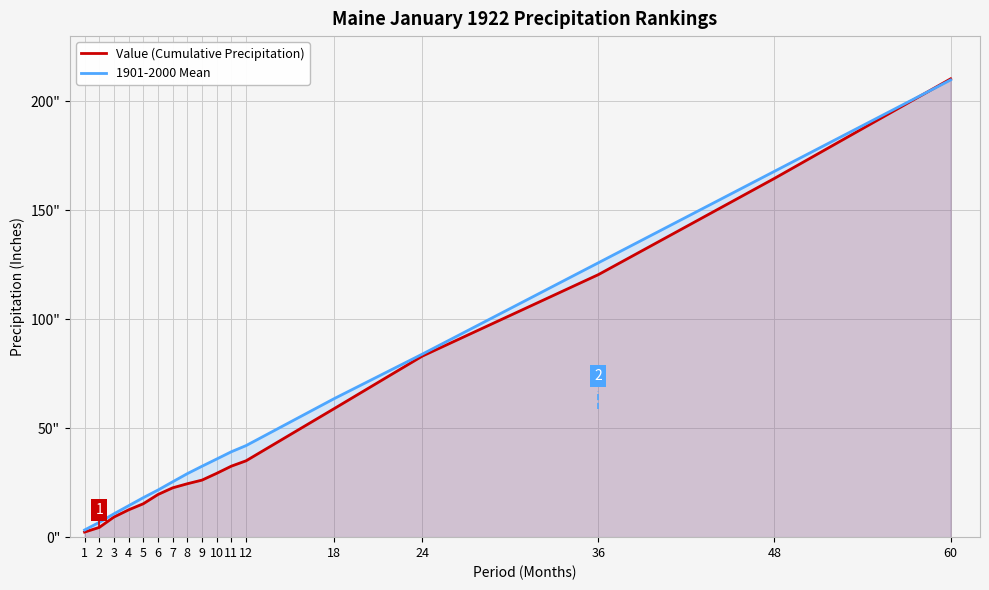

Which series ends up on top after the final intersection of Value (Cumulative Precipitation) and 1901-2000 Mean?

Value (Cumulative Precipitation)